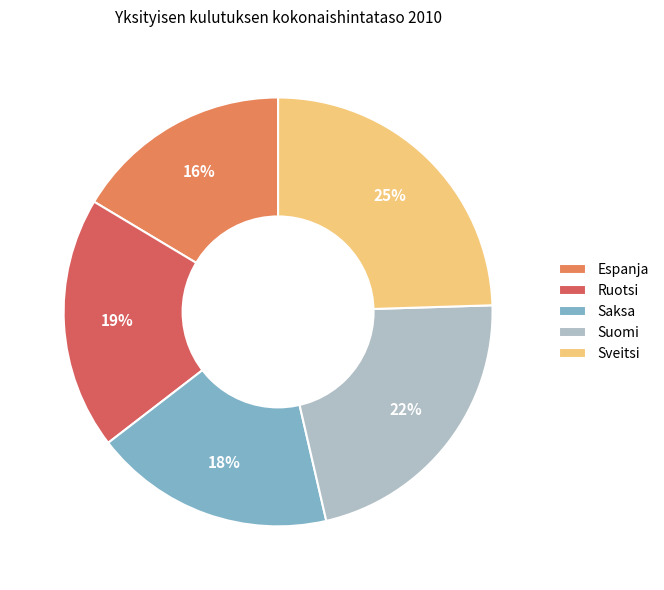

Which category has the smallest portion of the pie?

Espanja